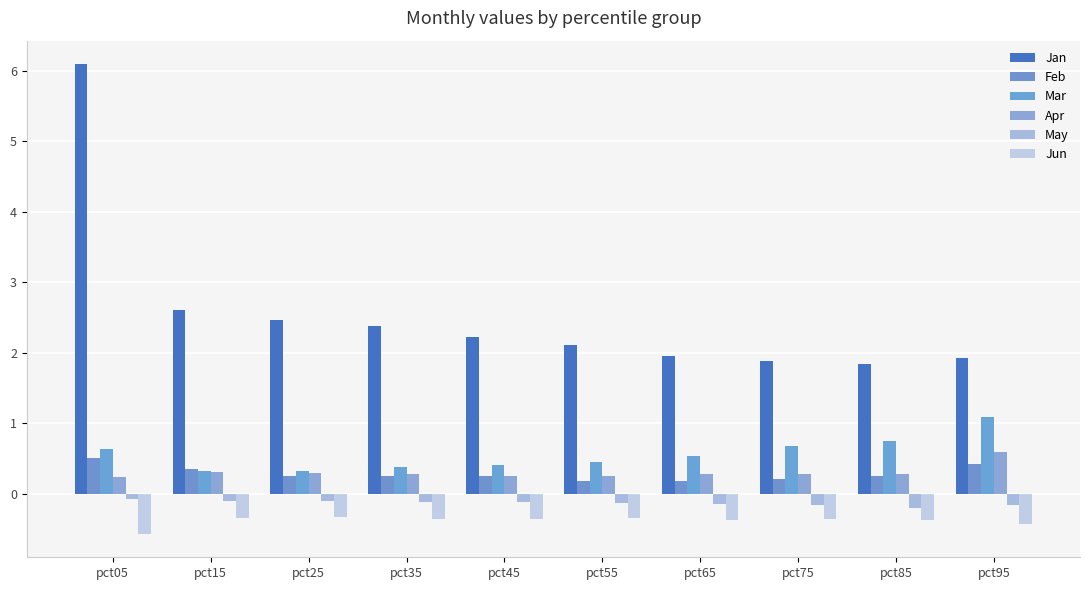

How many distinct data groups are displayed?

6